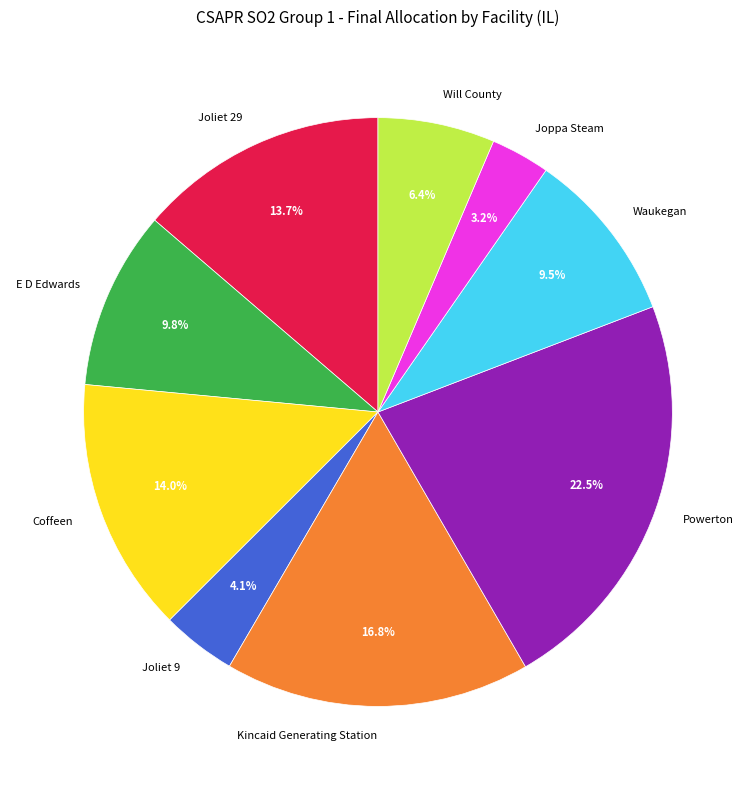

What is the largest slice in the pie chart?

Powerton